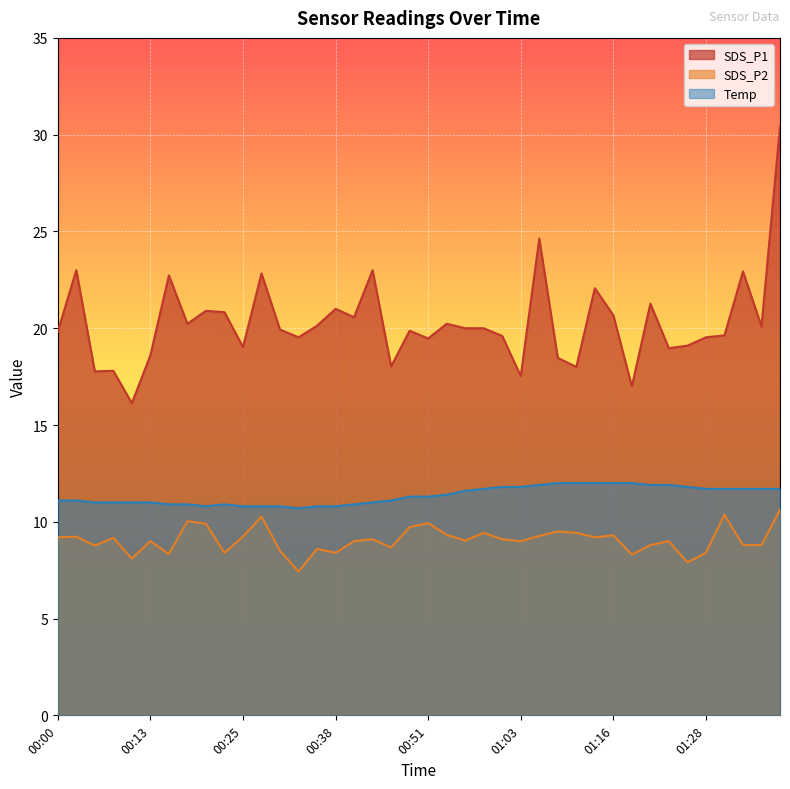

Which series changed the most between 00:05 and 01:21?

SDS_P1